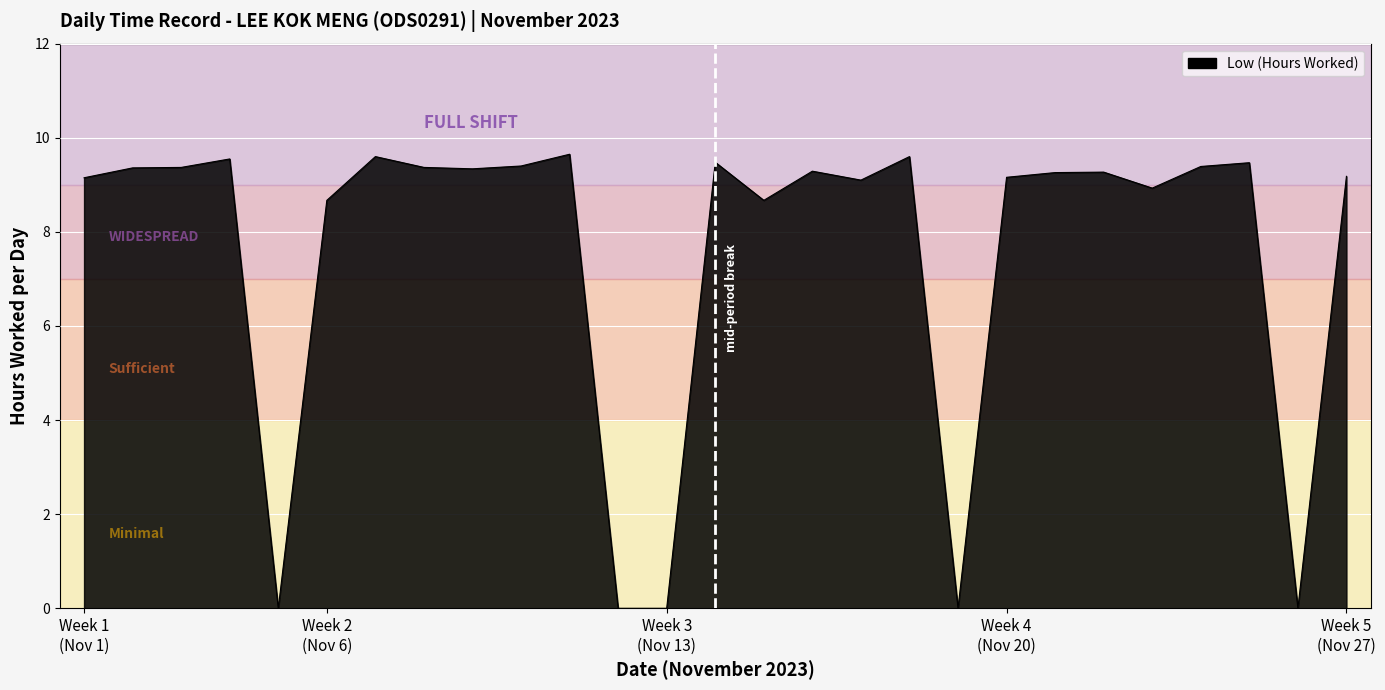

What is the greatest value displayed?

9.7